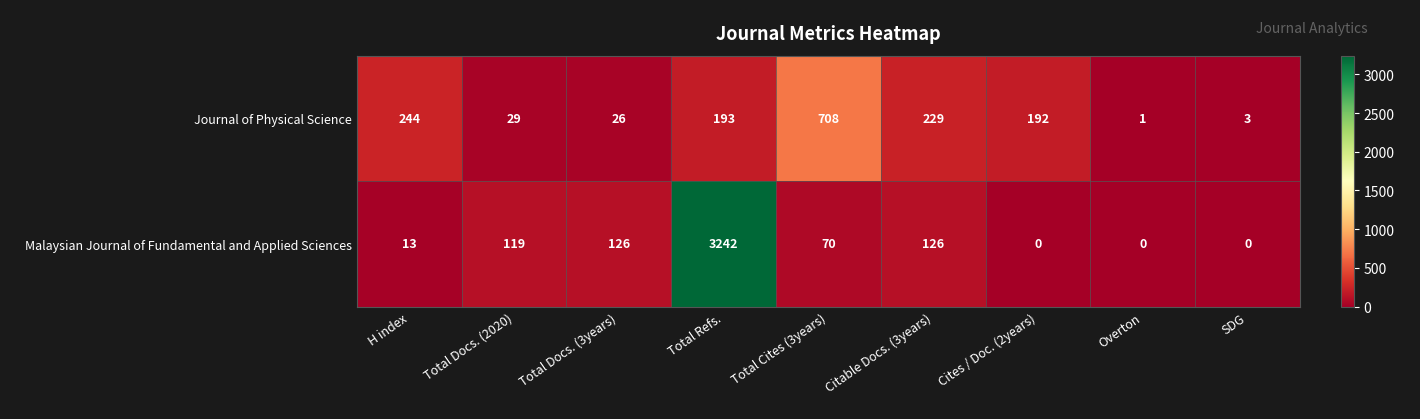

What is the greatest value displayed?

3242